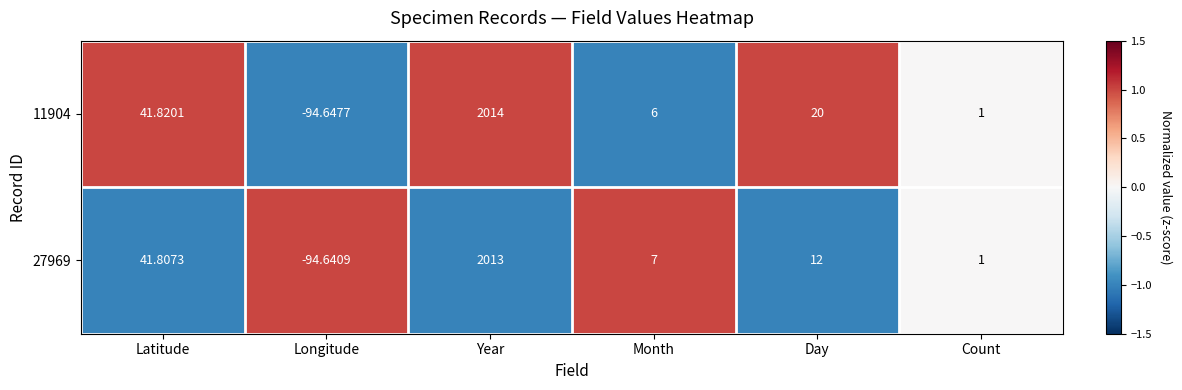

At how many categories does at least one series exceed 0?

5